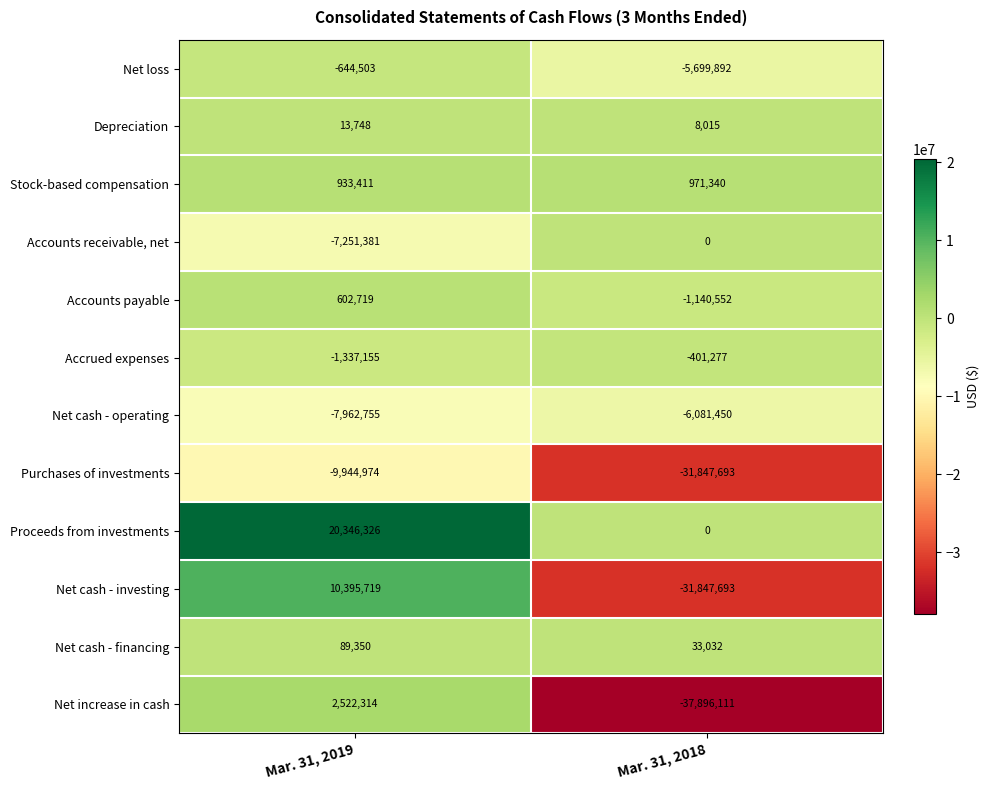

Reading left to right, what are all the values shown in this chart?

Net loss: -644503	-5699892
Depreciation: 13748	8015
Stock-based compensation: 933411	971340
Accounts receivable, net: -7251381	0
Accounts payable: 602719	-1140552
Accrued expenses: -1337155	-401277
Net cash - operating: -7962755	-6081450
Purchases of investments: -9944974	-31847693
Proceeds from investments: 20346326	0
Net cash - investing: 10395719	-31847693
Net cash - financing: 89350	33032
Net increase in cash: 2522314	-37896111